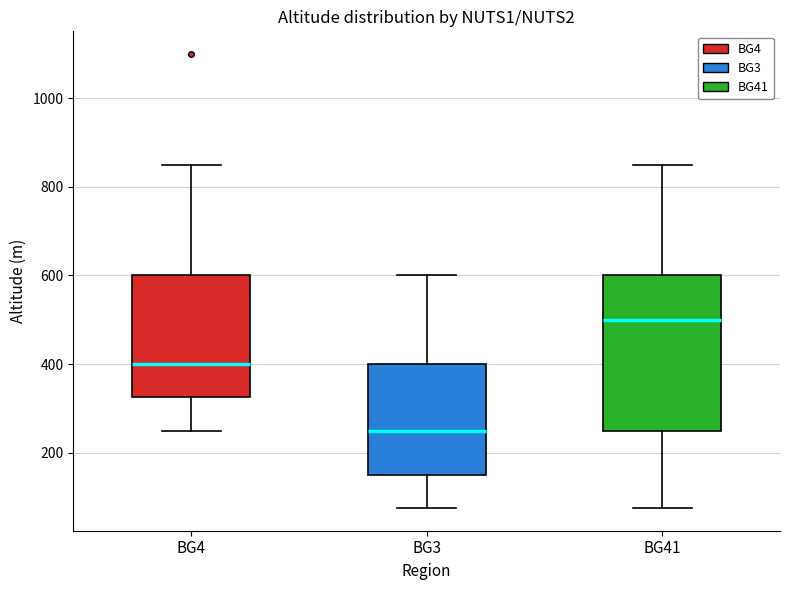

Reading left to right, read every box against the y-axis: the position of its median line, the range the box covers, and the ends of its whiskers. The values are not printed on the chart, so give them approximately, as read against the axis.

BG4: median 400, box 320 to 600, whiskers 260 to 860
BG3: median 260, box 160 to 400, whiskers 80 to 600
BG41: median 500, box 260 to 600, whiskers 80 to 860